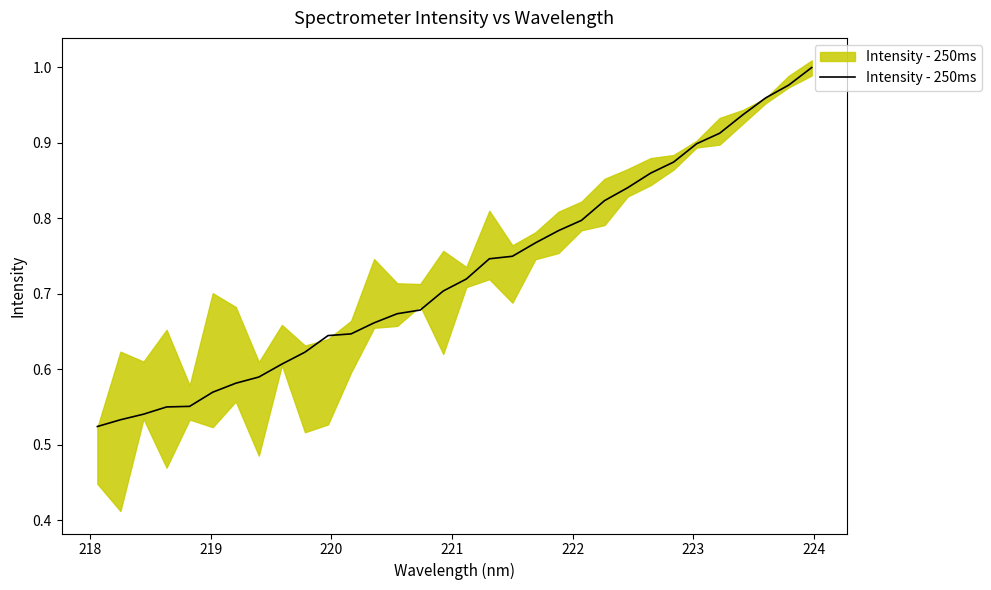

Reading left to right, transcribe all the data shown in this chart.

0.5	0.5	0.5	0.6	0.6	0.6	0.6	0.6	0.6	0.6	0.6	0.6	0.7	0.7	0.7	0.7	0.7	0.7	0.7	0.8	0.8	0.8	0.8	0.8	0.9	0.9	0.9	0.9	0.9	1.0	1.0	1.0